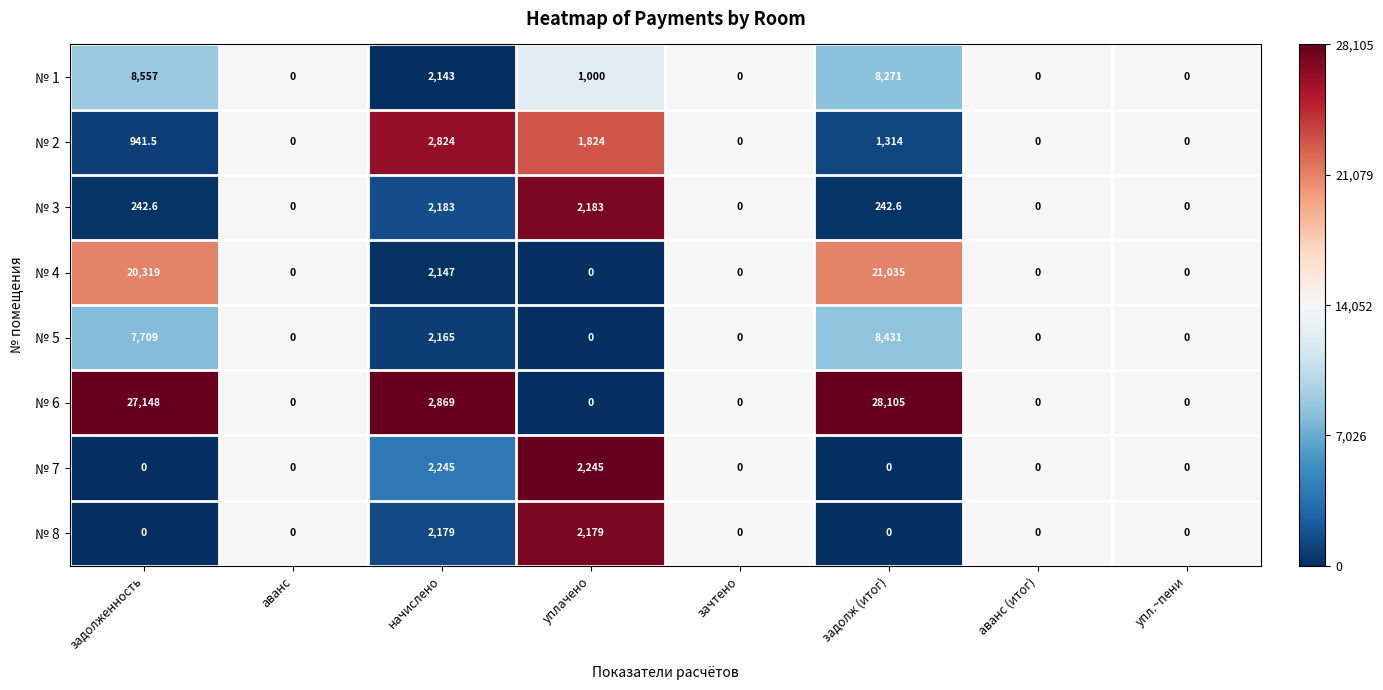

Between задолженность and уплачено, which series saw the biggest shift?

№ 6